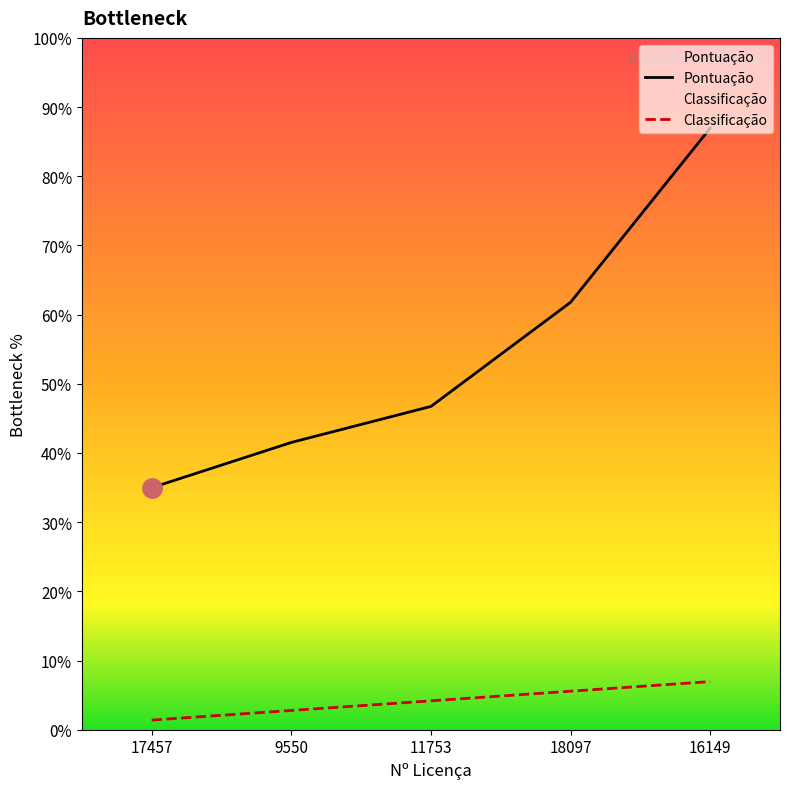

What is the value of the Classificação point at the 1st from the left?

1.8